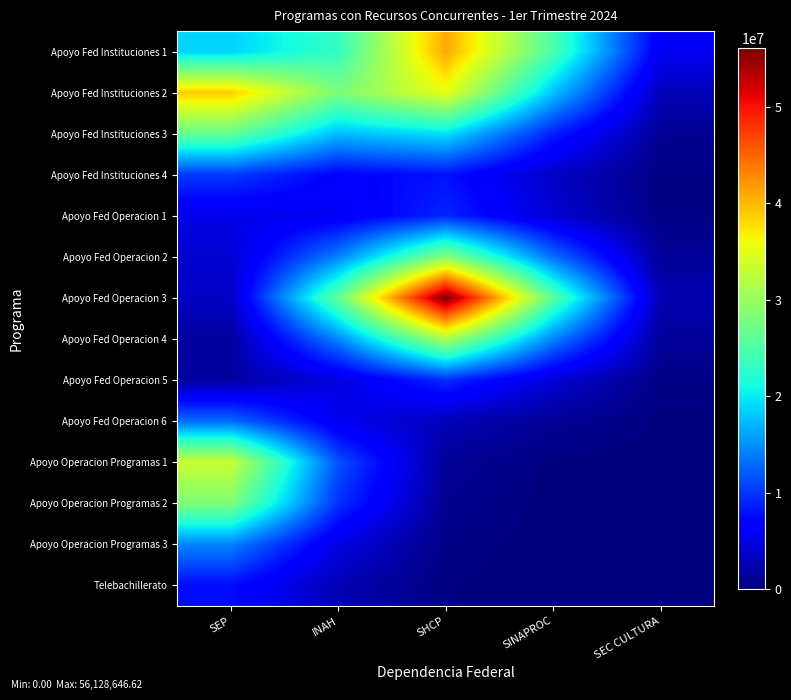

Which series changed the most between INAH and SHCP?

Apoyo Fed Operacion 3